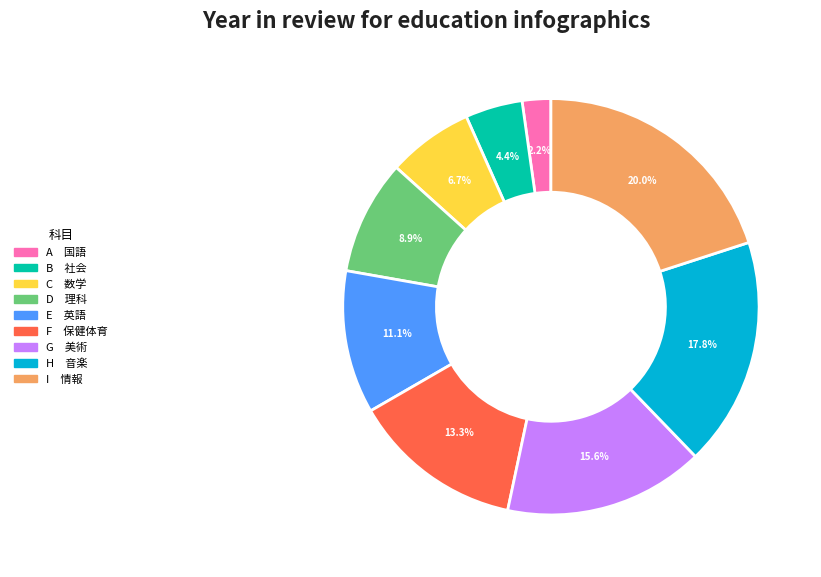

Does any single category account for the majority?

No